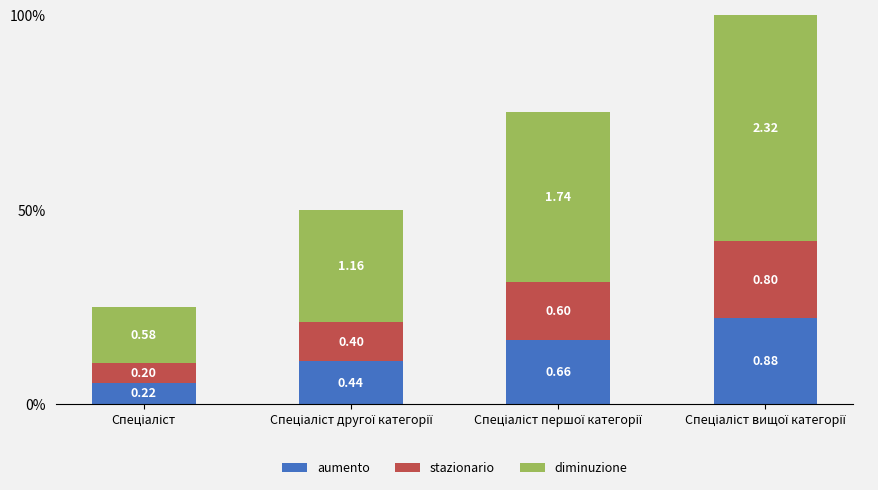

What is the difference between the maximum and minimum values in the diminuzione series?

1.7